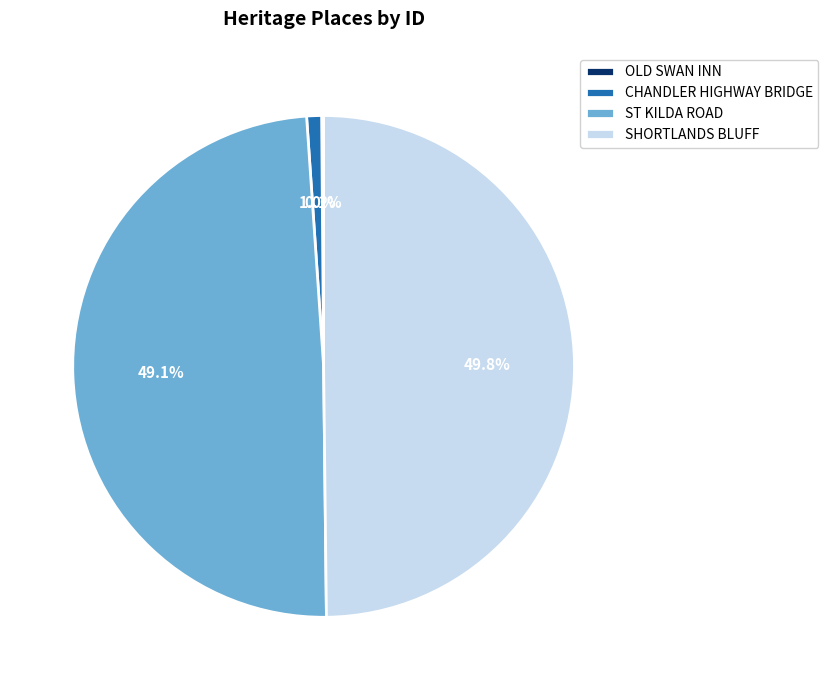

The CHANDLER HIGHWAY BRIDGE slice represents 1% of the pie. True or false?

True